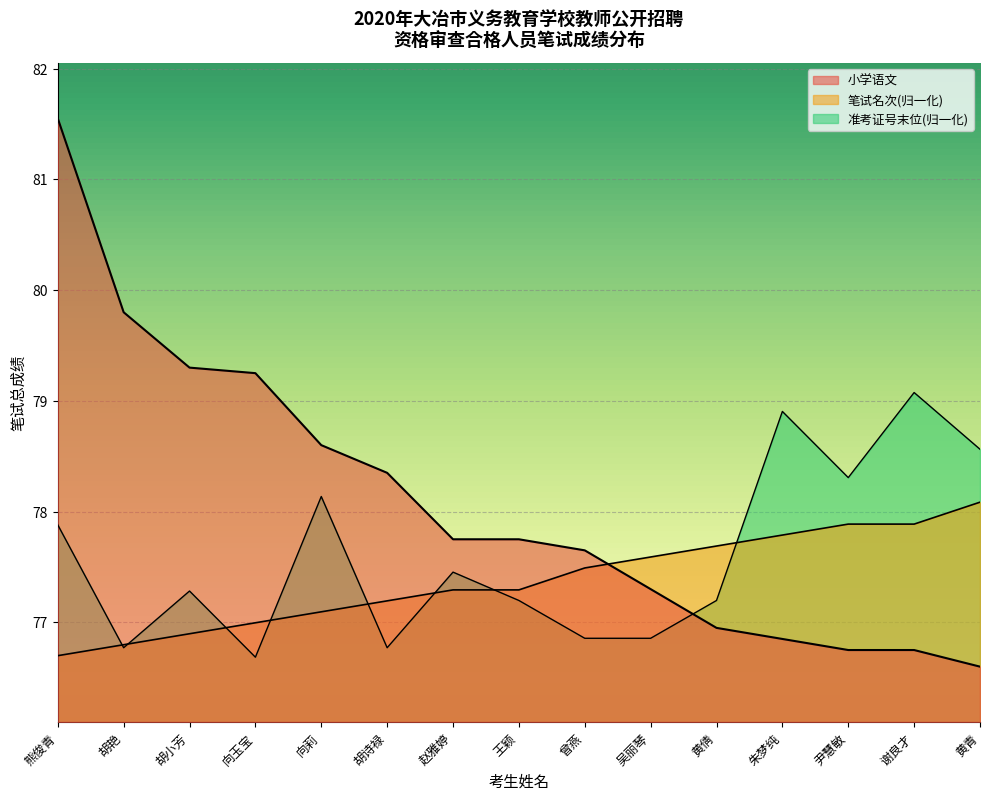

After their last crossing, which series has the higher values: 准考证号末位 or 小学语文?

准考证号末位